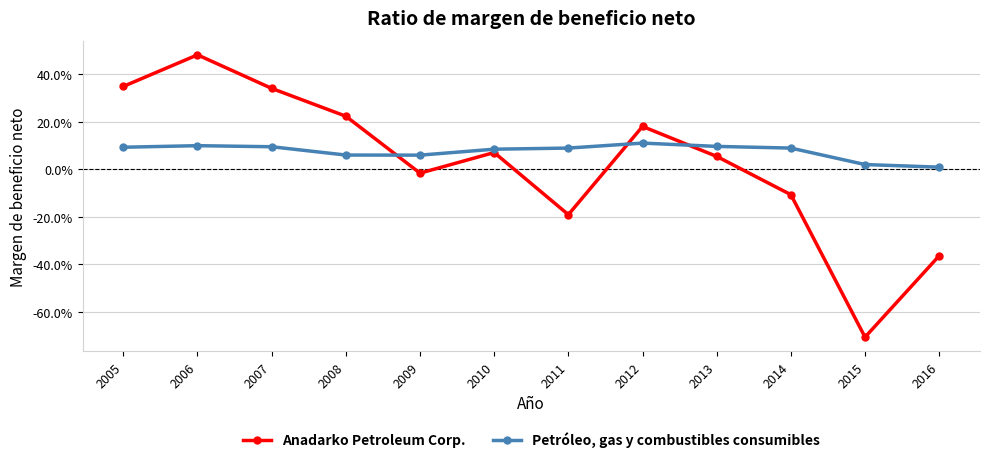

Rank the categories by Petróleo, gas y combustibles consumibles value from lowest to highest.

2016, 2015, 2009, 2008, 2010, 2011, 2014, 2005, 2007, 2013, 2006, 2012